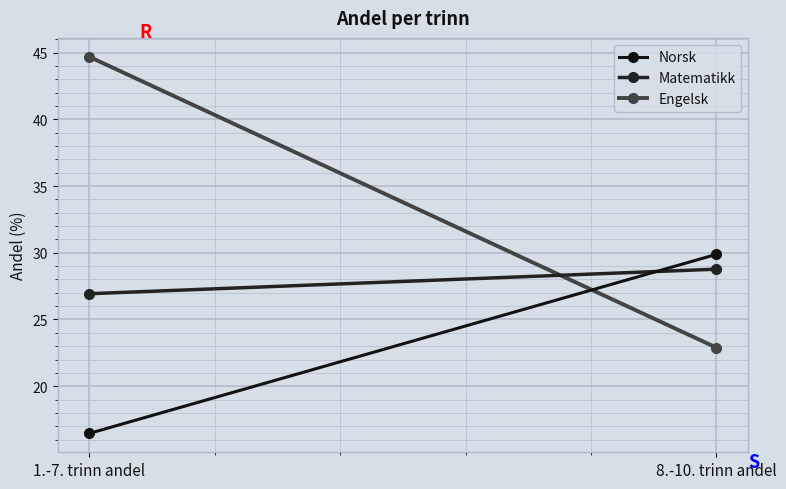

At which label does Matematikk reach its peak?

8.-10. trinn andel